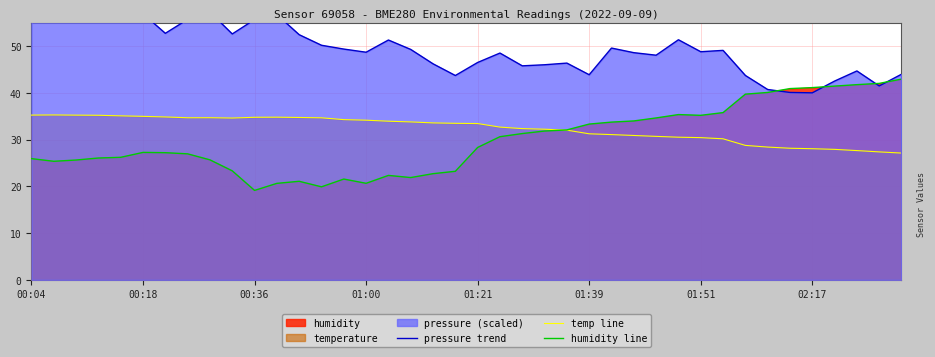

What is the greatest value displayed?

60.0